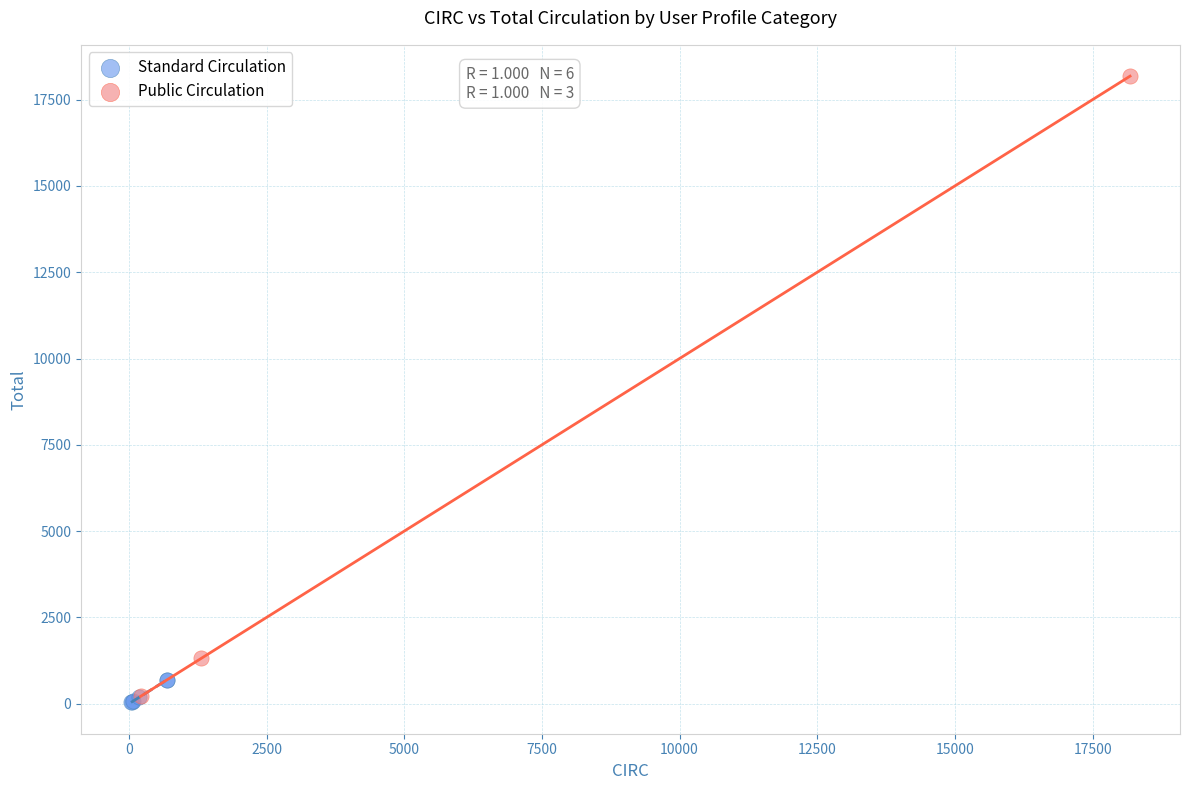

Which series contains the lowest Y value?

Standard Circulation